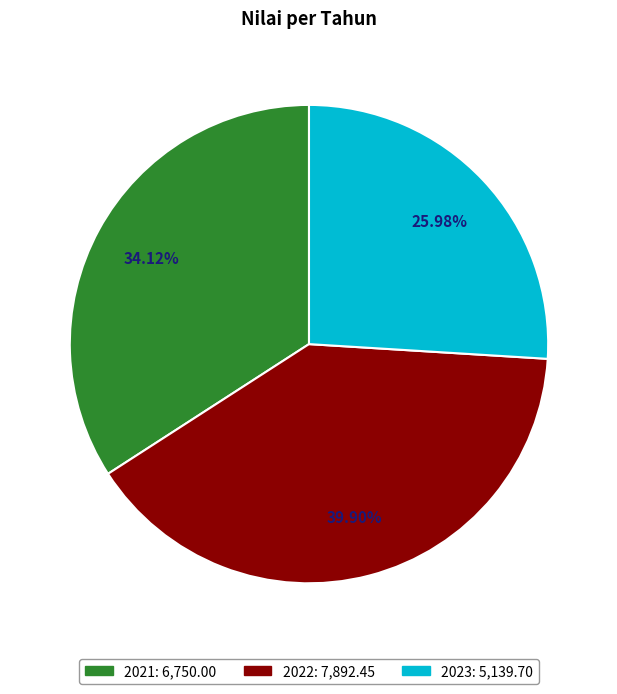

Which has a higher value, 2022 or 2021?

2022